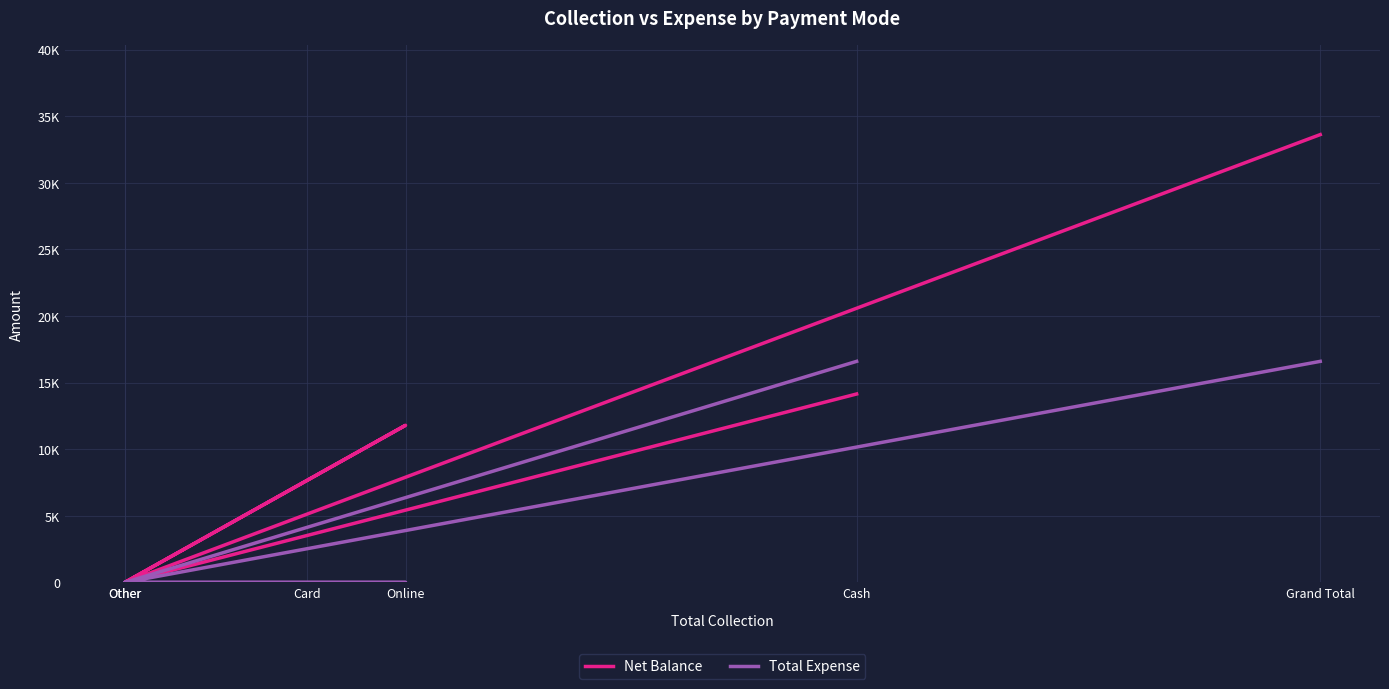

What are all the series names shown in the legend?

Net Balance, Total Expense